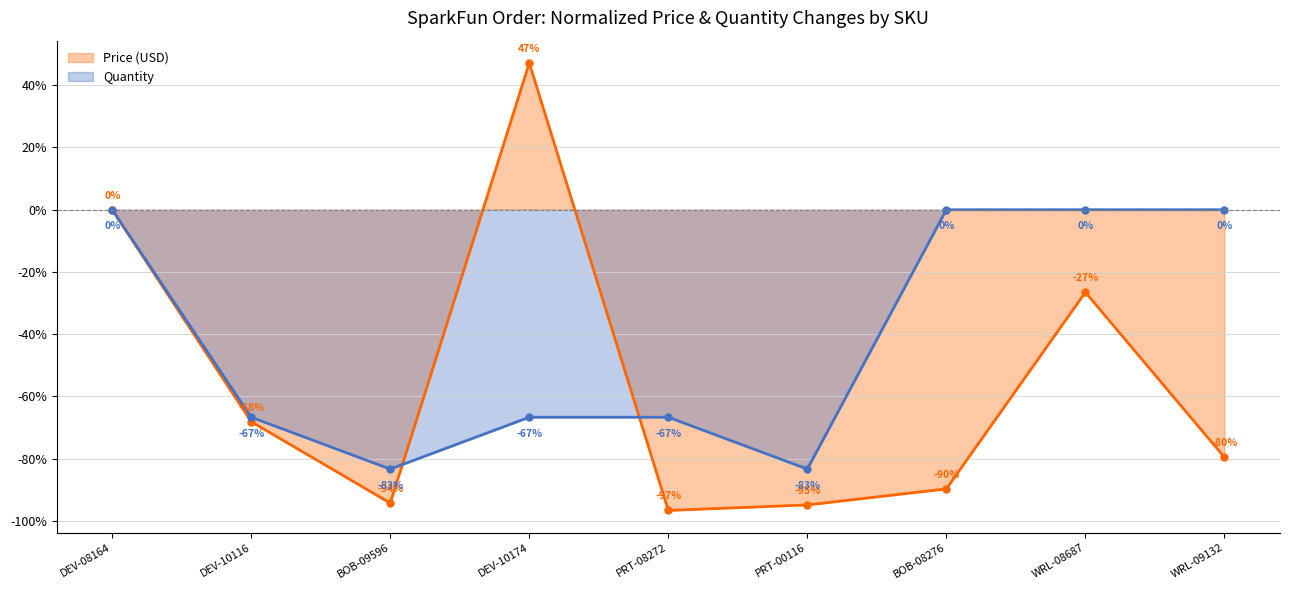

What is the label of the 9th point from the right?

DEV-08164